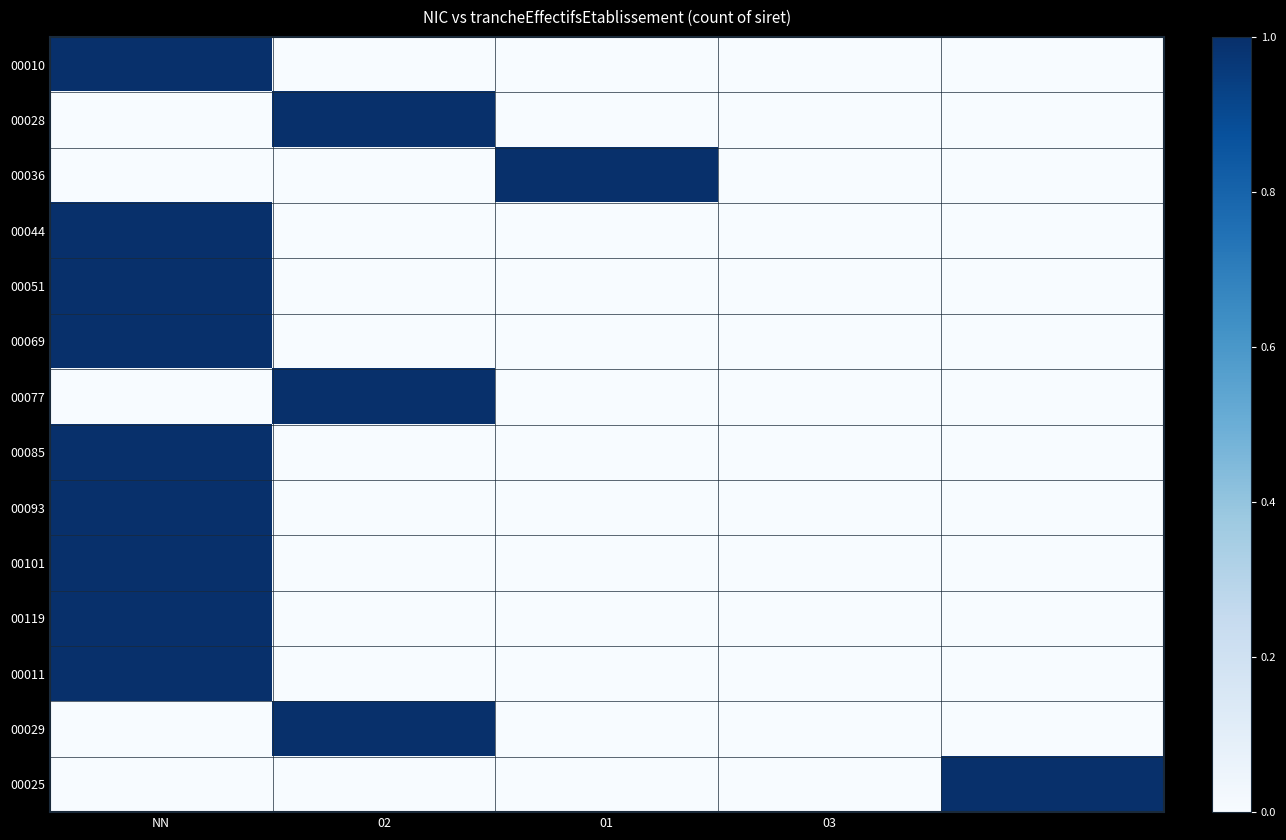

Which category has the highest value across all series?

NN